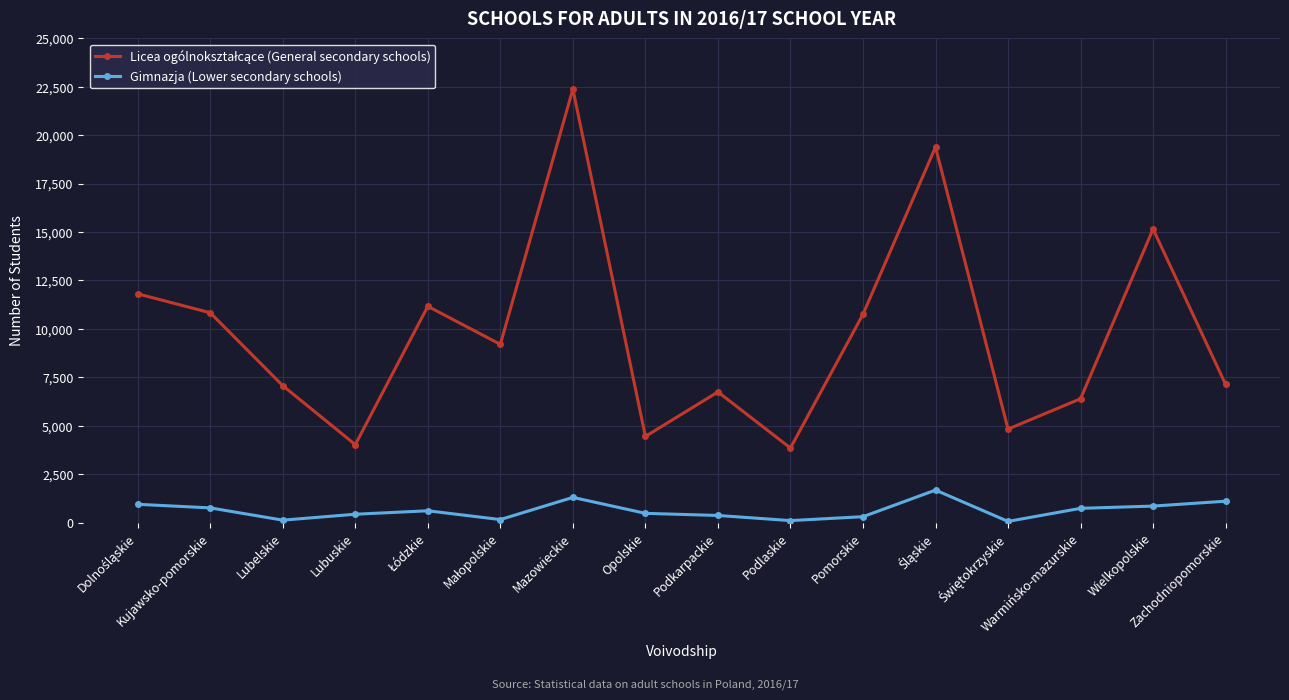

What is the value of the Gimnazja (Lower secondary schools) point at the 7th from the left?

1299